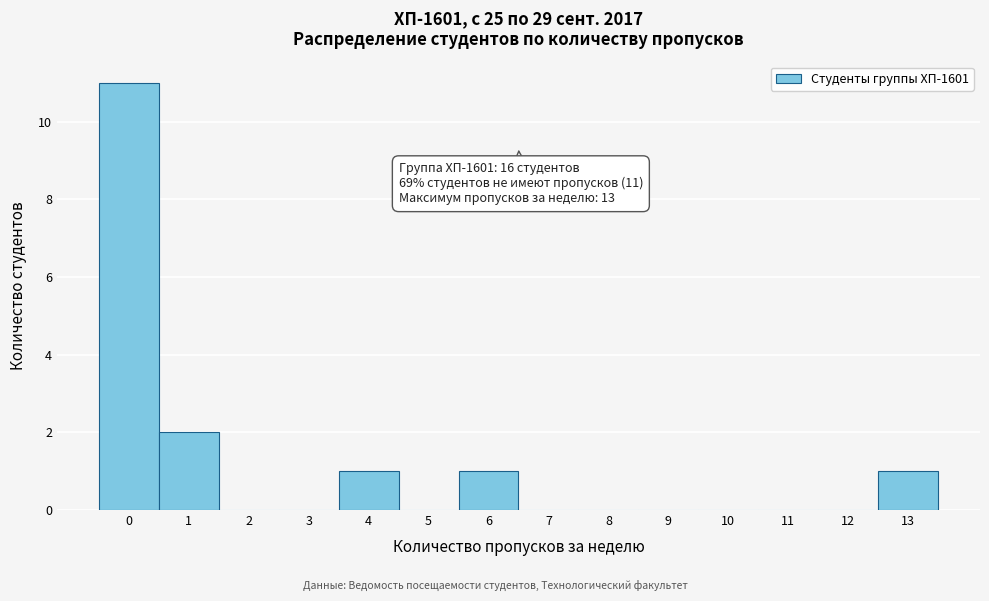

Reading left to right, extract all data points from this chart.

0=11	1=2	2=0	3=0	4=1	5=0	6=1	7=0	8=0	9=0	10=0	11=0	12=0	13=1